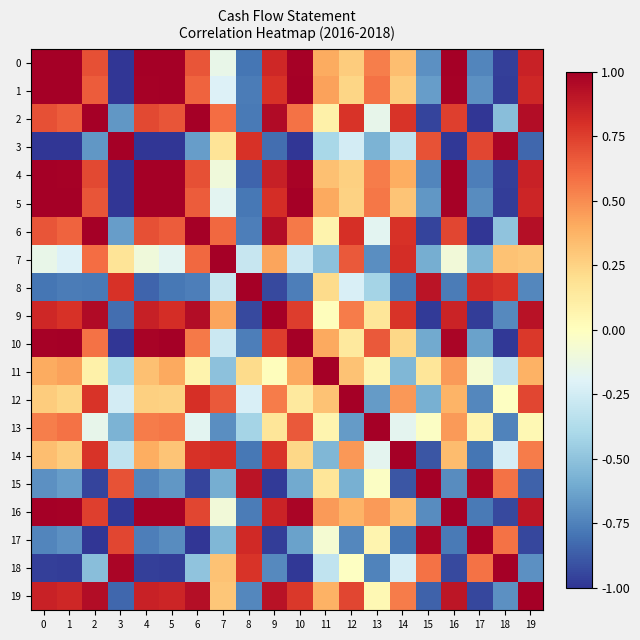

Reading left to right, what are all the values shown in this chart?

0: 0=1.0	1=1.0	2=0.7	3=-1.0	4=1.0	5=1.0	6=0.7	7=-0.1	8=-0.8	9=0.8	10=1.0	11=0.4	12=0.3	13=0.5	14=0.3	15=-0.7	16=1.0	17=-0.7	18=-1.0	19=0.9
1: 0=1.0	1=1.0	2=0.7	3=-1.0	4=1.0	5=1.0	6=0.6	7=-0.2	8=-0.8	9=0.8	10=1.0	11=0.4	12=0.2	13=0.6	14=0.3	15=-0.7	16=1.0	17=-0.7	18=-1.0	19=0.8
2: 0=0.7	1=0.7	2=1.0	3=-0.7	4=0.7	5=0.7	6=1.0	7=0.6	8=-0.8	9=0.9	10=0.6	11=0.1	12=0.8	13=-0.2	14=0.8	15=-1.0	16=0.7	17=-1.0	18=-0.5	19=0.9
3: 0=-1.0	1=-1.0	2=-0.7	3=1.0	4=-1.0	5=-1.0	6=-0.7	7=0.2	8=0.8	9=-0.8	10=-1.0	11=-0.4	12=-0.2	13=-0.6	14=-0.3	15=0.7	16=-1.0	17=0.7	18=1.0	19=-0.8
4: 0=1.0	1=1.0	2=0.7	3=-1.0	4=1.0	5=1.0	6=0.7	7=-0.1	8=-0.8	9=0.9	10=1.0	11=0.3	12=0.3	13=0.6	14=0.4	15=-0.7	16=1.0	17=-0.8	18=-1.0	19=0.9
5: 0=1.0	1=1.0	2=0.7	3=-1.0	4=1.0	5=1.0	6=0.7	7=-0.2	8=-0.8	9=0.8	10=1.0	11=0.4	12=0.3	13=0.6	14=0.3	15=-0.7	16=1.0	17=-0.7	18=-1.0	19=0.8
6: 0=0.7	1=0.6	2=1.0	3=-0.7	4=0.7	5=0.7	6=1.0	7=0.6	8=-0.8	9=0.9	10=0.6	11=0.1	12=0.8	13=-0.2	14=0.8	15=-0.9	16=0.7	17=-1.0	18=-0.5	19=0.9
7: 0=-0.1	1=-0.2	2=0.6	3=0.2	4=-0.1	5=-0.2	6=0.6	7=1.0	8=-0.3	9=0.4	10=-0.3	11=-0.5	12=0.7	13=-0.7	14=0.8	15=-0.6	16=-0.1	17=-0.6	18=0.3	19=0.3
8: 0=-0.8	1=-0.8	2=-0.8	3=0.8	4=-0.8	5=-0.8	6=-0.8	7=-0.3	8=1.0	9=-0.9	10=-0.8	11=0.2	12=-0.2	13=-0.4	14=-0.8	15=0.9	16=-0.8	17=0.8	18=0.8	19=-0.7
9: 0=0.8	1=0.8	2=0.9	3=-0.8	4=0.9	5=0.8	6=0.9	7=0.4	8=-0.9	9=1.0	10=0.8	11=0.0	12=0.6	13=0.2	14=0.8	15=-1.0	16=0.8	17=-1.0	18=-0.7	19=0.9
10: 0=1.0	1=1.0	2=0.6	3=-1.0	4=1.0	5=1.0	6=0.6	7=-0.3	8=-0.8	9=0.8	10=1.0	11=0.4	12=0.1	13=0.7	14=0.2	15=-0.6	16=1.0	17=-0.6	18=-1.0	19=0.8
11: 0=0.4	1=0.4	2=0.1	3=-0.4	4=0.3	5=0.4	6=0.1	7=-0.5	8=0.2	9=0.0	10=0.4	11=1.0	12=0.3	13=0.1	14=-0.6	15=0.2	16=0.5	17=-0.1	18=-0.3	19=0.4
12: 0=0.3	1=0.2	2=0.8	3=-0.2	4=0.3	5=0.3	6=0.8	7=0.7	8=-0.2	9=0.6	10=0.1	11=0.3	12=1.0	13=-0.7	14=0.5	15=-0.6	16=0.4	17=-0.7	18=-0.0	19=0.7
13: 0=0.5	1=0.6	2=-0.2	3=-0.6	4=0.6	5=0.6	6=-0.2	7=-0.7	8=-0.4	9=0.2	10=0.7	11=0.1	12=-0.7	13=1.0	14=-0.2	15=-0.0	16=0.5	17=0.1	18=-0.7	19=0.0
14: 0=0.3	1=0.3	2=0.8	3=-0.3	4=0.4	5=0.3	6=0.8	7=0.8	8=-0.8	9=0.8	10=0.2	11=-0.6	12=0.5	13=-0.2	14=1.0	15=-0.9	16=0.3	17=-0.8	18=-0.2	19=0.6
15: 0=-0.7	1=-0.7	2=-1.0	3=0.7	4=-0.7	5=-0.7	6=-0.9	7=-0.6	8=0.9	9=-1.0	10=-0.6	11=0.2	12=-0.6	13=-0.0	14=-0.9	15=1.0	16=-0.7	17=1.0	18=0.6	19=-0.9
16: 0=1.0	1=1.0	2=0.7	3=-1.0	4=1.0	5=1.0	6=0.7	7=-0.1	8=-0.8	9=0.8	10=1.0	11=0.5	12=0.4	13=0.5	14=0.3	15=-0.7	16=1.0	17=-0.8	18=-0.9	19=0.9
17: 0=-0.7	1=-0.7	2=-1.0	3=0.7	4=-0.8	5=-0.7	6=-1.0	7=-0.6	8=0.8	9=-1.0	10=-0.6	11=-0.1	12=-0.7	13=0.1	14=-0.8	15=1.0	16=-0.8	17=1.0	18=0.6	19=-0.9
18: 0=-1.0	1=-1.0	2=-0.5	3=1.0	4=-1.0	5=-1.0	6=-0.5	7=0.3	8=0.8	9=-0.7	10=-1.0	11=-0.3	12=-0.0	13=-0.7	14=-0.2	15=0.6	16=-0.9	17=0.6	18=1.0	19=-0.7
19: 0=0.9	1=0.8	2=0.9	3=-0.8	4=0.9	5=0.8	6=0.9	7=0.3	8=-0.7	9=0.9	10=0.8	11=0.4	12=0.7	13=0.0	14=0.6	15=-0.9	16=0.9	17=-0.9	18=-0.7	19=1.0